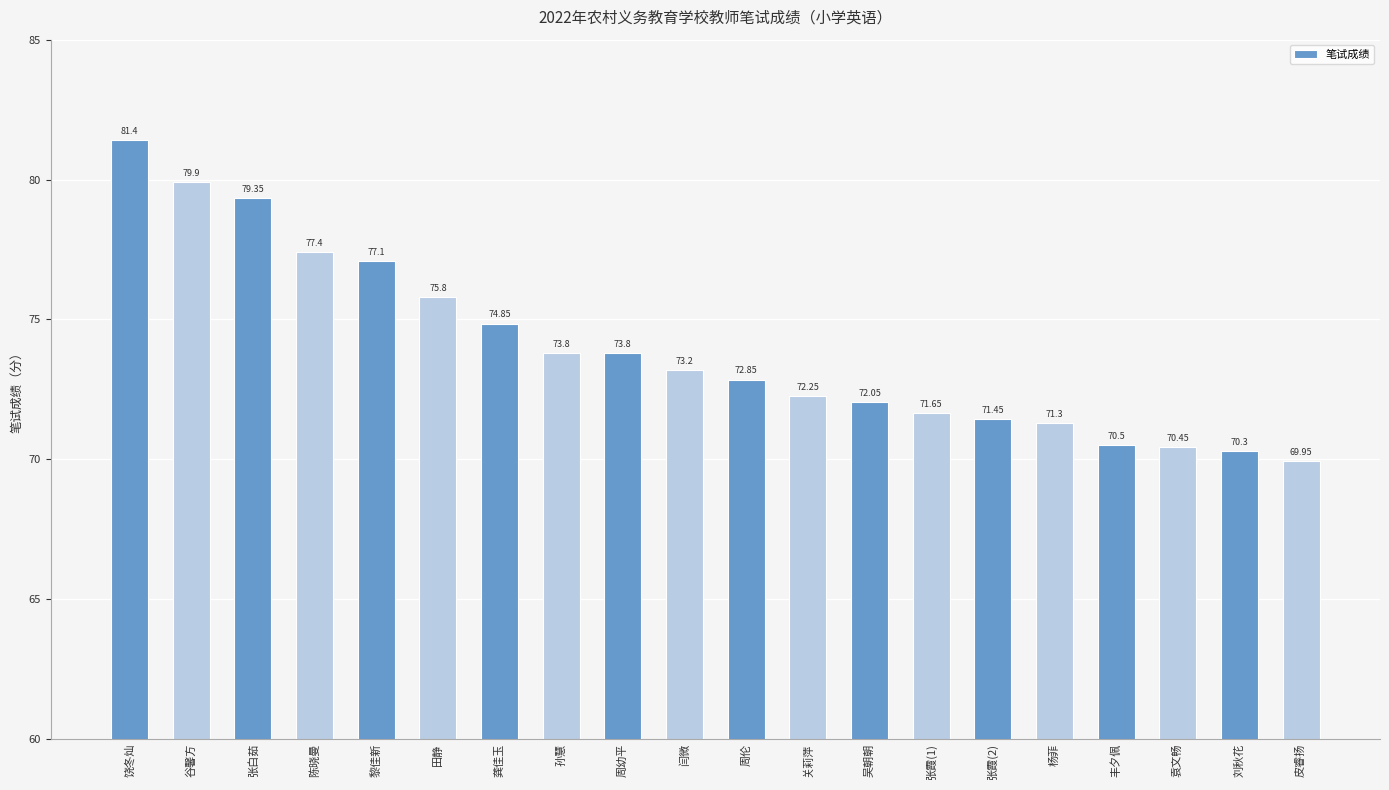

Where does the data first go above 73?

饶冬灿